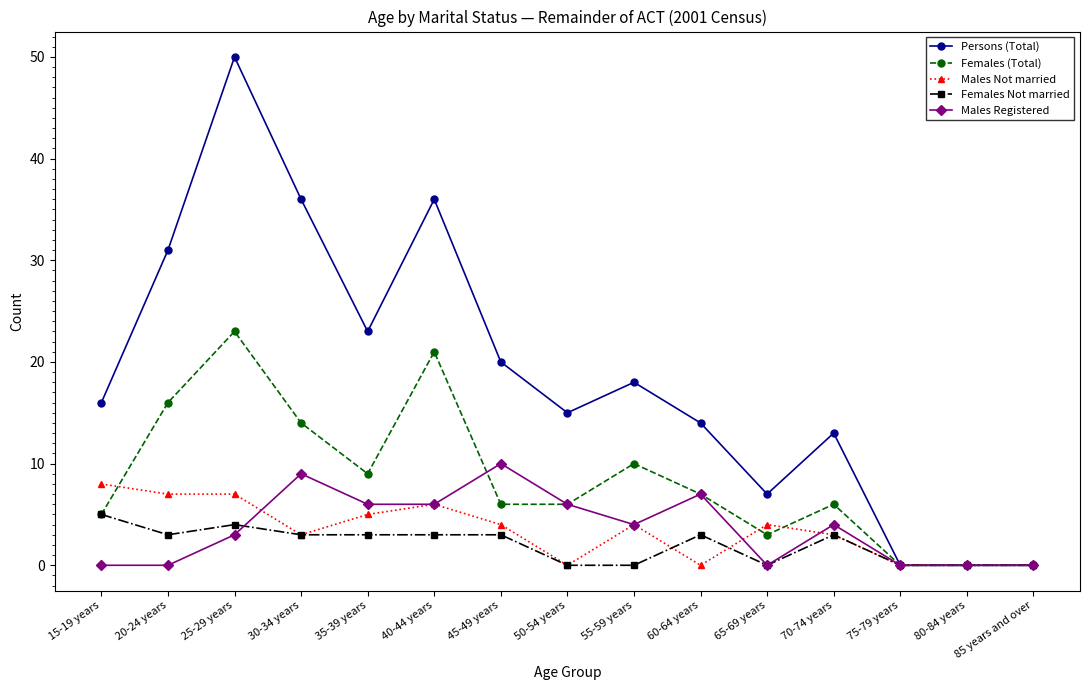

Where does the Females Not married series first go above 3?

15-19 years